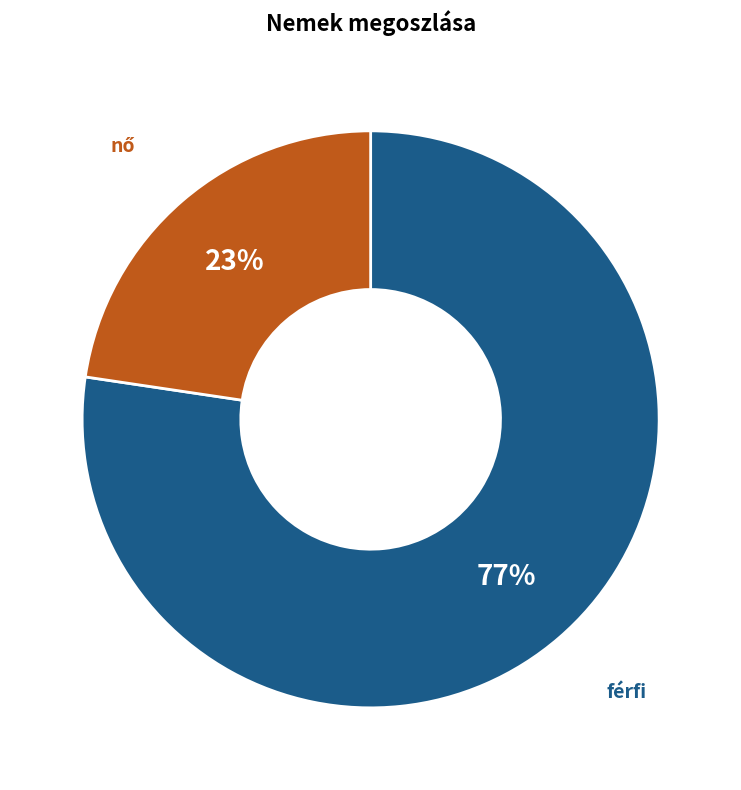

To the nearest percent, what is the average slice percentage?

50%